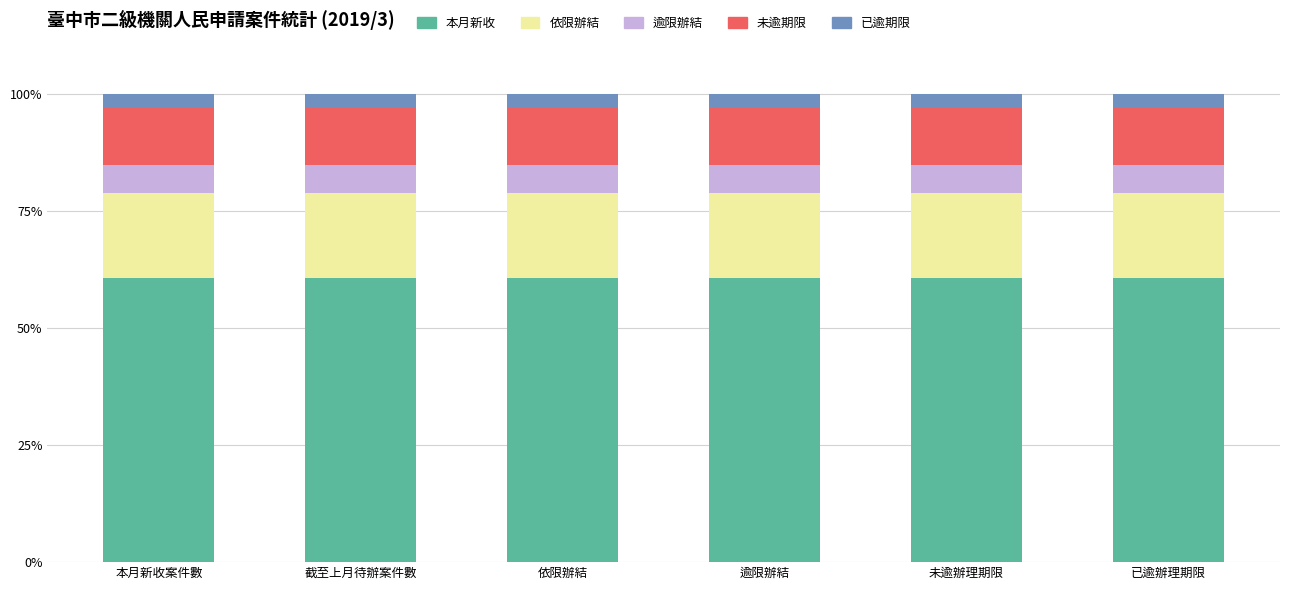

What is the minimum value for 本月新收?

60.6